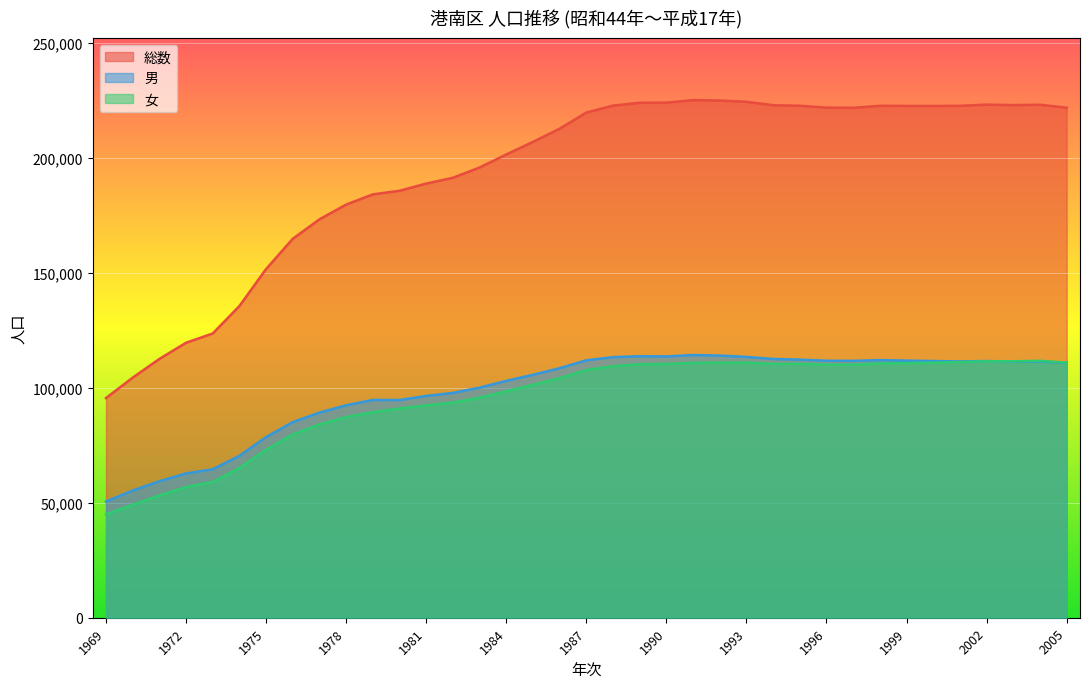

Reading left to right, extract all data points from this chart.

総数: 1969=95545	1970=104426	1971=112568	1972=119606	1973=123638	1974=135585	1975=151682	1976=164845	1977=173293	1978=179714	1979=184142	1980=185713	1981=188838	1982=191377	1983=195830	1984=201510	1985=206980	1986=212727	1987=219734	1988=222766	1989=223992	1990=224036	1991=225151	1992=224970	1993=224418	1994=222939	1995=222694	1996=221888	1997=221789	1998=222673	1999=222610	2000=222596	2001=222665	2002=223184	2003=222986	2004=223132	2005=221837
男: 1969=50540	1970=55337	1971=59362	1972=62771	1973=64570	1974=70419	1975=78584	1976=85103	1977=89228	1978=92409	1979=94724	1980=94675	1981=96463	1982=97800	1983=100084	1984=103020	1985=105668	1986=108540	1987=111976	1988=113336	1989=113747	1990=113657	1991=114264	1992=114031	1993=113448	1994=112550	1995=112245	1996=111789	1997=111720	1998=112051	1999=111844	2000=111652	2001=111480	2002=111648	2003=111439	2004=111391	2005=110890
女: 1969=45005	1970=49089	1971=53206	1972=56835	1973=59068	1974=65166	1975=73098	1976=79742	1977=84065	1978=87305	1979=89418	1980=91038	1981=92375	1982=93577	1983=95746	1984=98490	1985=101312	1986=104187	1987=107758	1988=109430	1989=110245	1990=110379	1991=110887	1992=110939	1993=110970	1994=110389	1995=110449	1996=110099	1997=110069	1998=110622	1999=110766	2000=110944	2001=111185	2002=111536	2003=111547	2004=111741	2005=110947